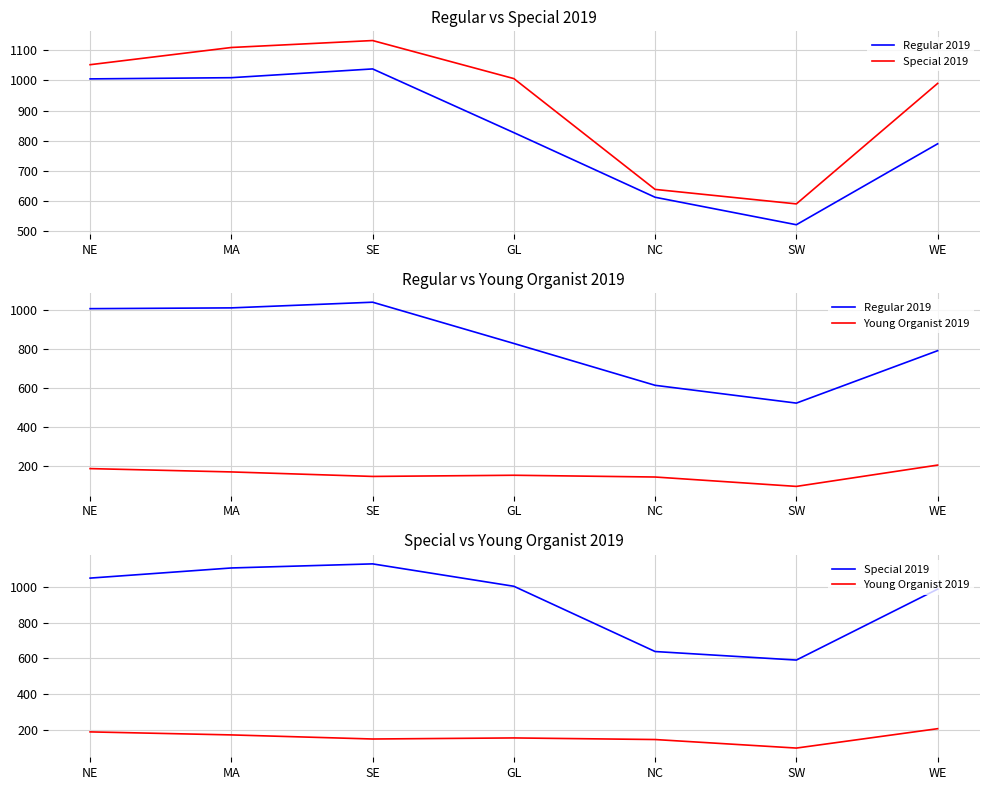

At how many categories does at least one series exceed 1037?

3